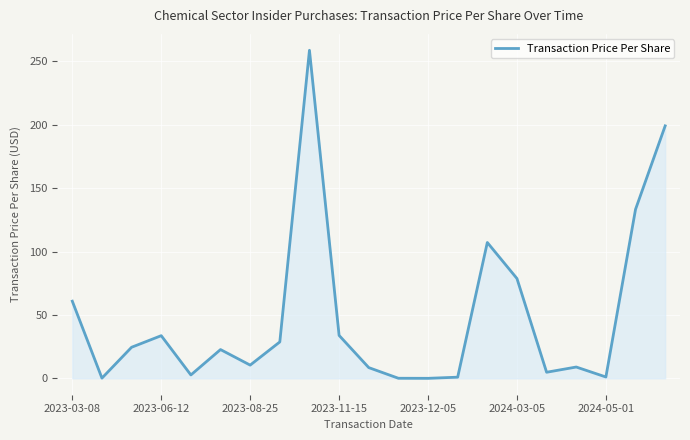

What is the difference between the maximum and minimum values?

258.7